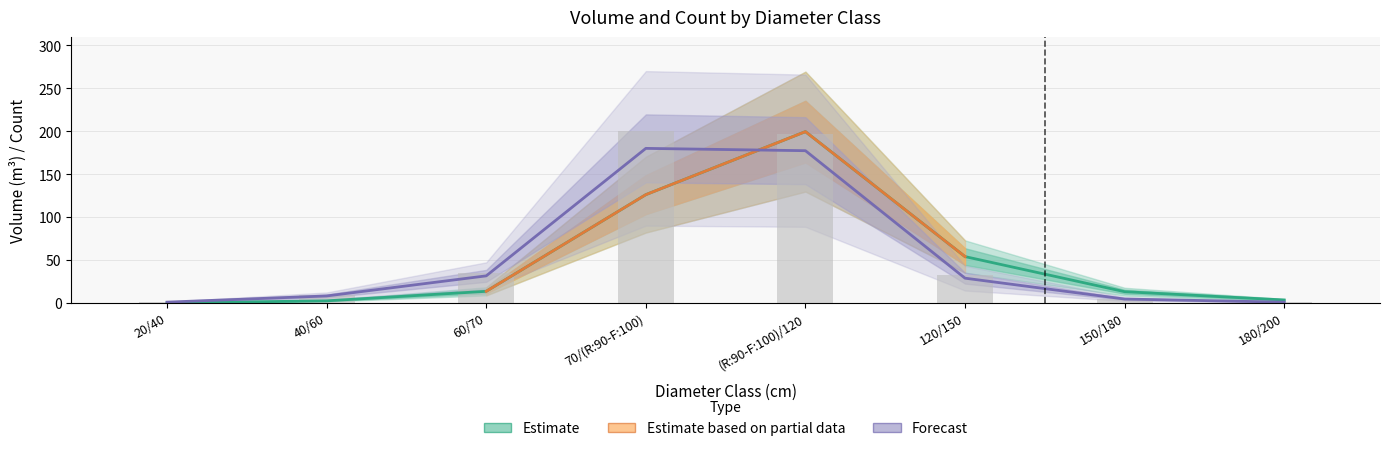

What is the value of the produit_vtgr bar at the 5th from the left?

199.5